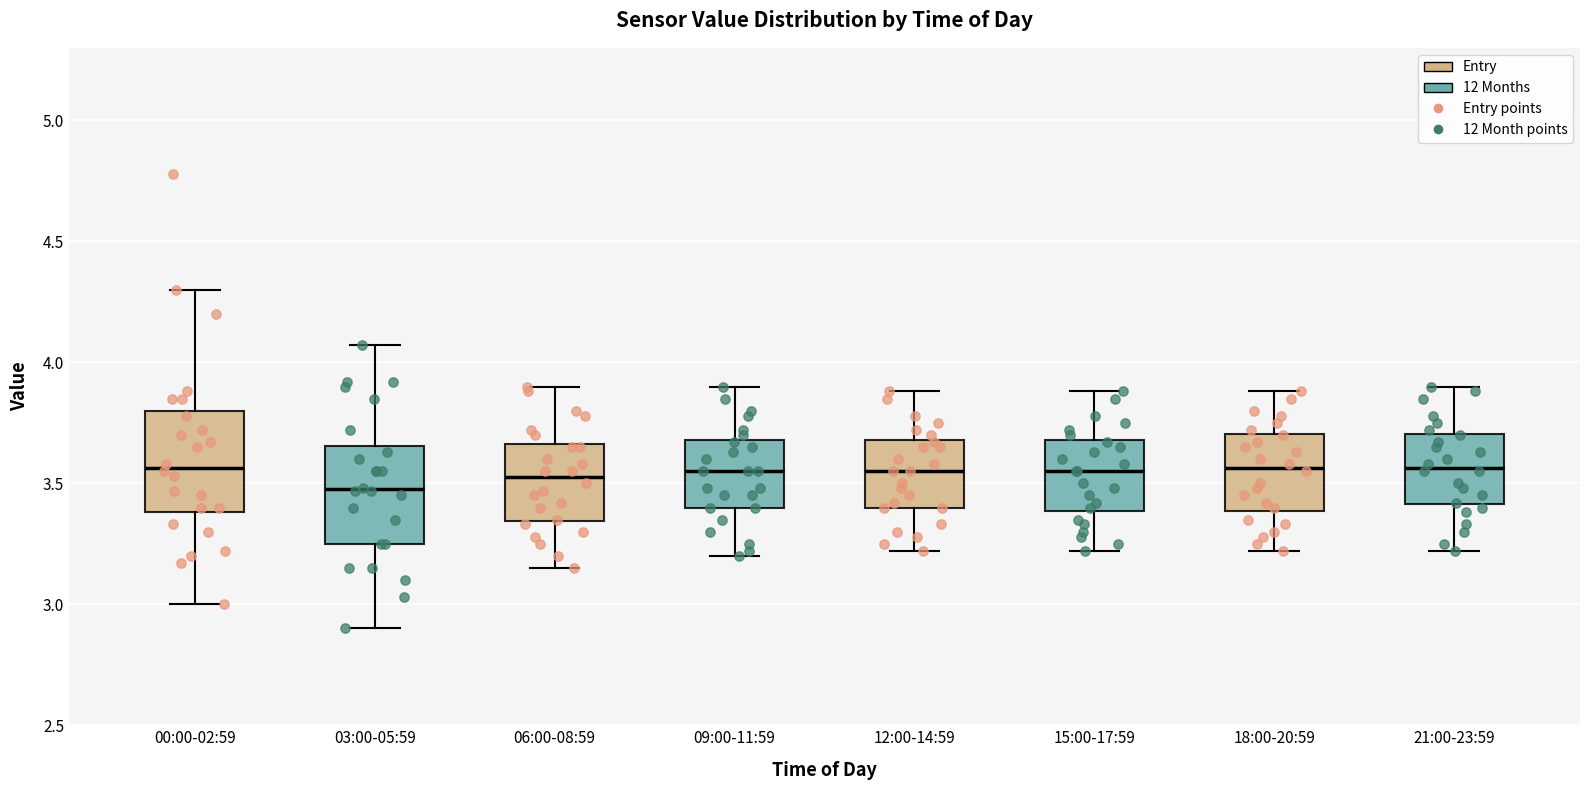

Reading left to right, transcribe this box plot: for each box, give where its median line is, the range the box spans, and where its two whiskers end, as read against the y-axis. The values are not printed on the chart, so give them approximately, as read against the axis.

00:00-02:59: median 3.55, box 3.40 to 3.80, whiskers 3.00 to 4.30
03:00-05:59: median 3.50, box 3.25 to 3.65, whiskers 2.90 to 4.05
06:00-08:59: median 3.55, box 3.35 to 3.65, whiskers 3.15 to 3.90
09:00-11:59: median 3.55, box 3.40 to 3.70, whiskers 3.20 to 3.90
12:00-14:59: median 3.55, box 3.40 to 3.70, whiskers 3.20 to 3.90
15:00-17:59: median 3.55, box 3.40 to 3.70, whiskers 3.20 to 3.90
18:00-20:59: median 3.55, box 3.40 to 3.70, whiskers 3.20 to 3.90
21:00-23:59: median 3.55, box 3.40 to 3.70, whiskers 3.20 to 3.90